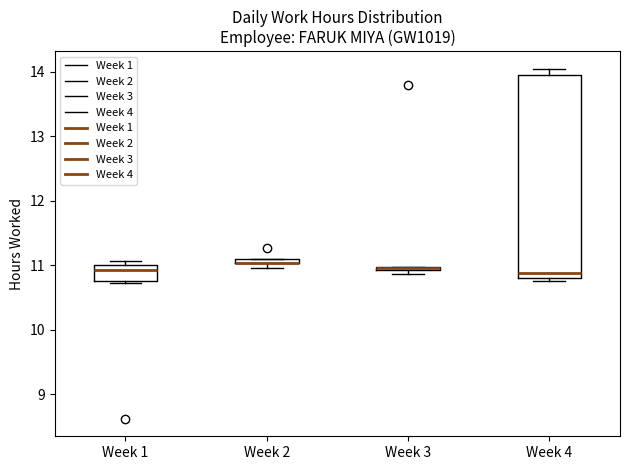

Comparing the boxes themselves (not the whiskers), which one is the tallest?

Week 4